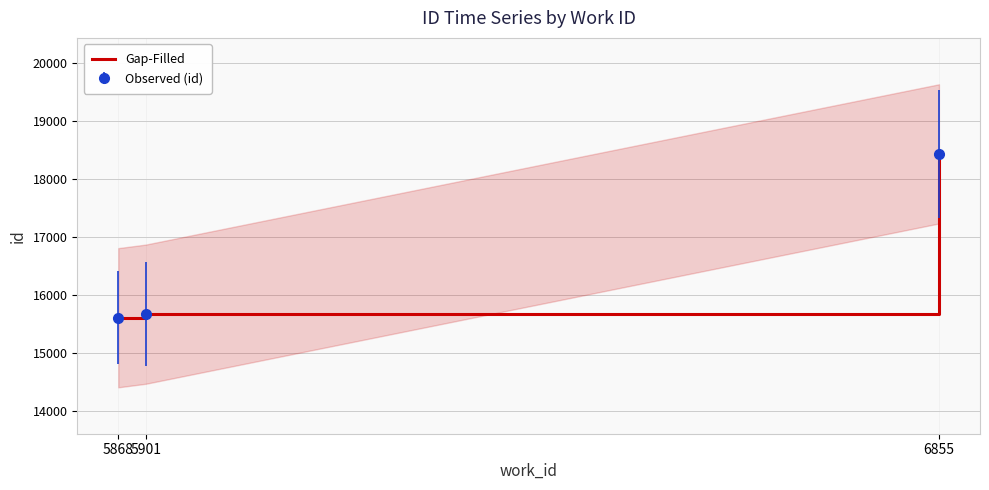

How many values are below 15668?

1